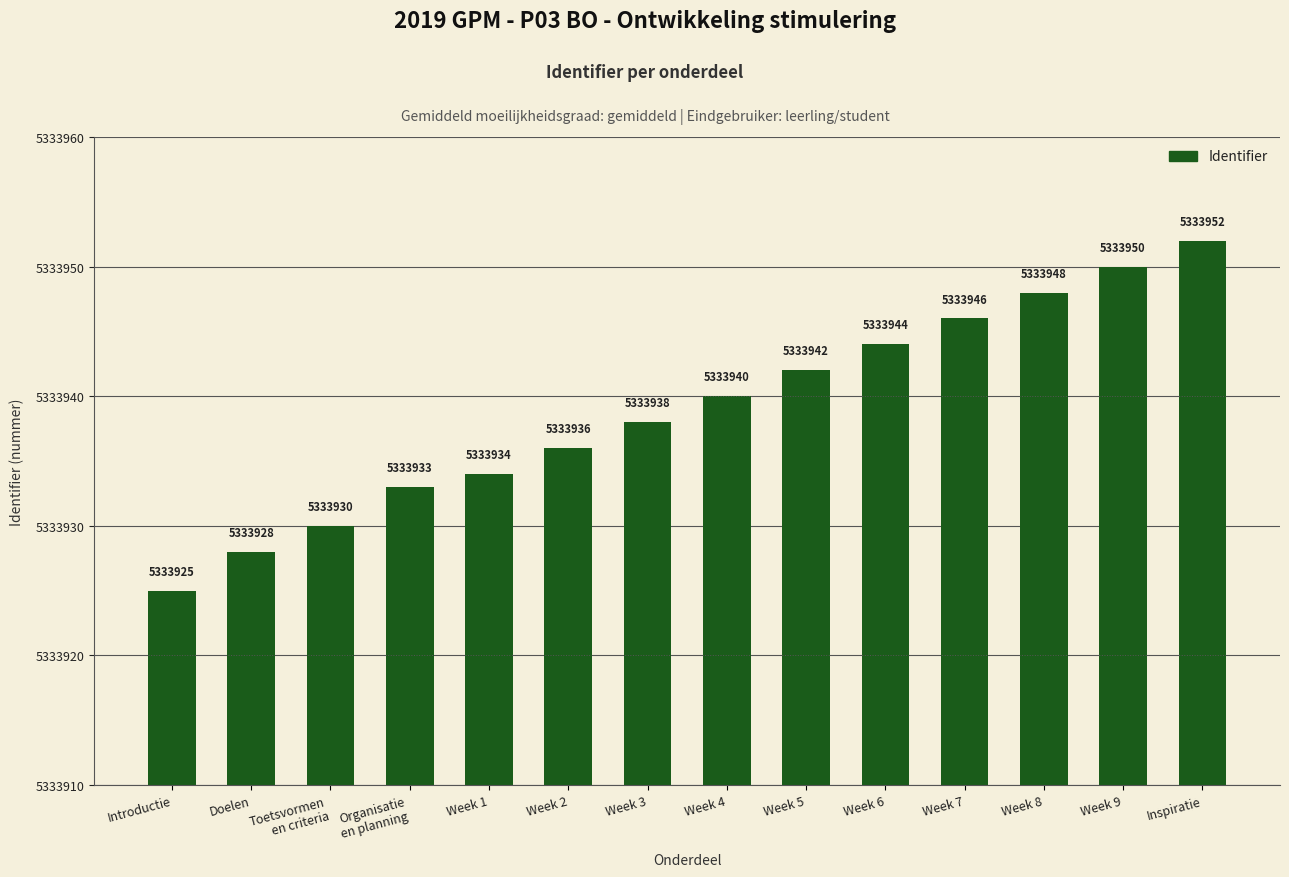

What value does the data have at Week 8, to the nearest 10?

5333950